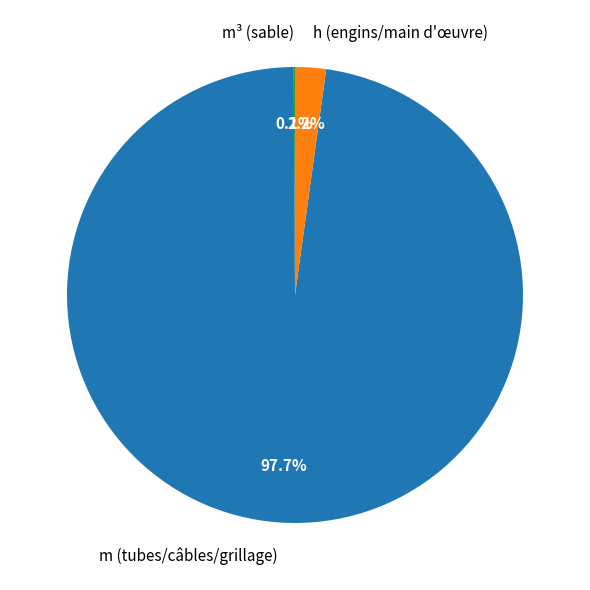

What is the total percentage of h (engins/main d'œuvre) and m (tubes/câbles/grillage)?

99.9%